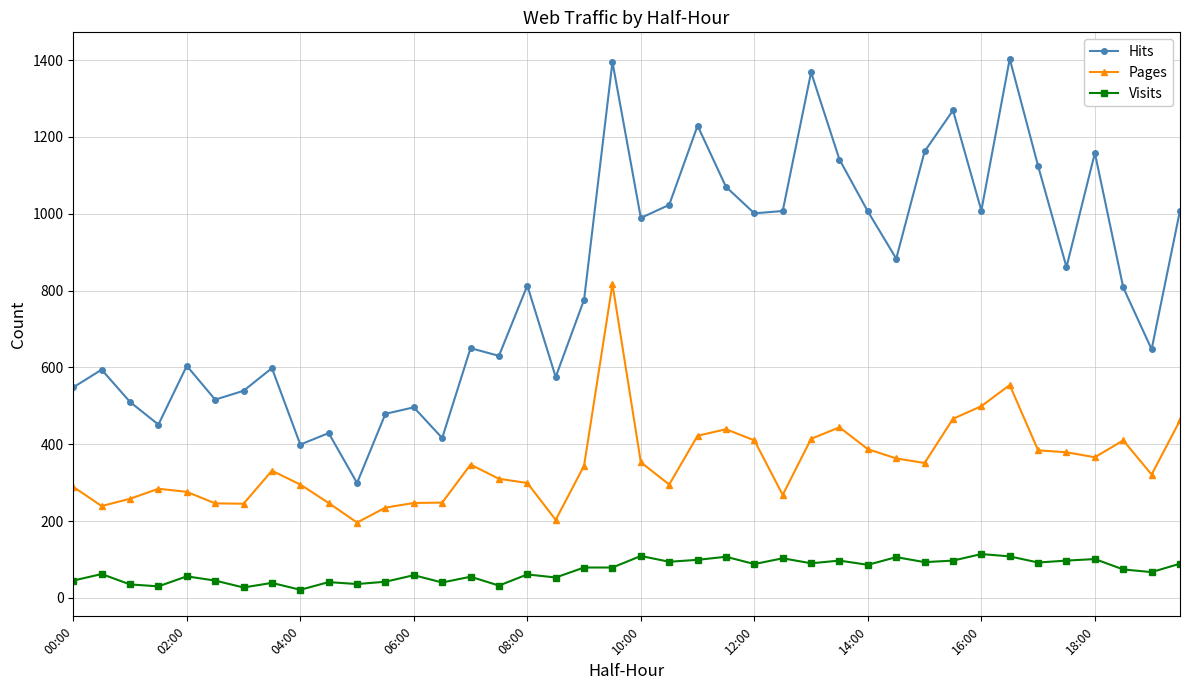

Rank the series by their average value, from highest to lowest.

Hits, Pages, Visits